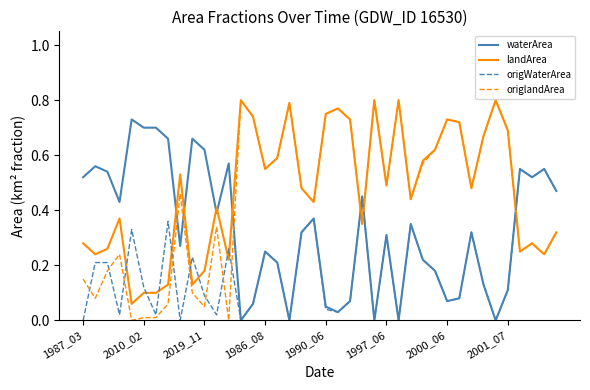

Which series ends up on top after the final intersection of origlandArea and waterArea?

waterArea